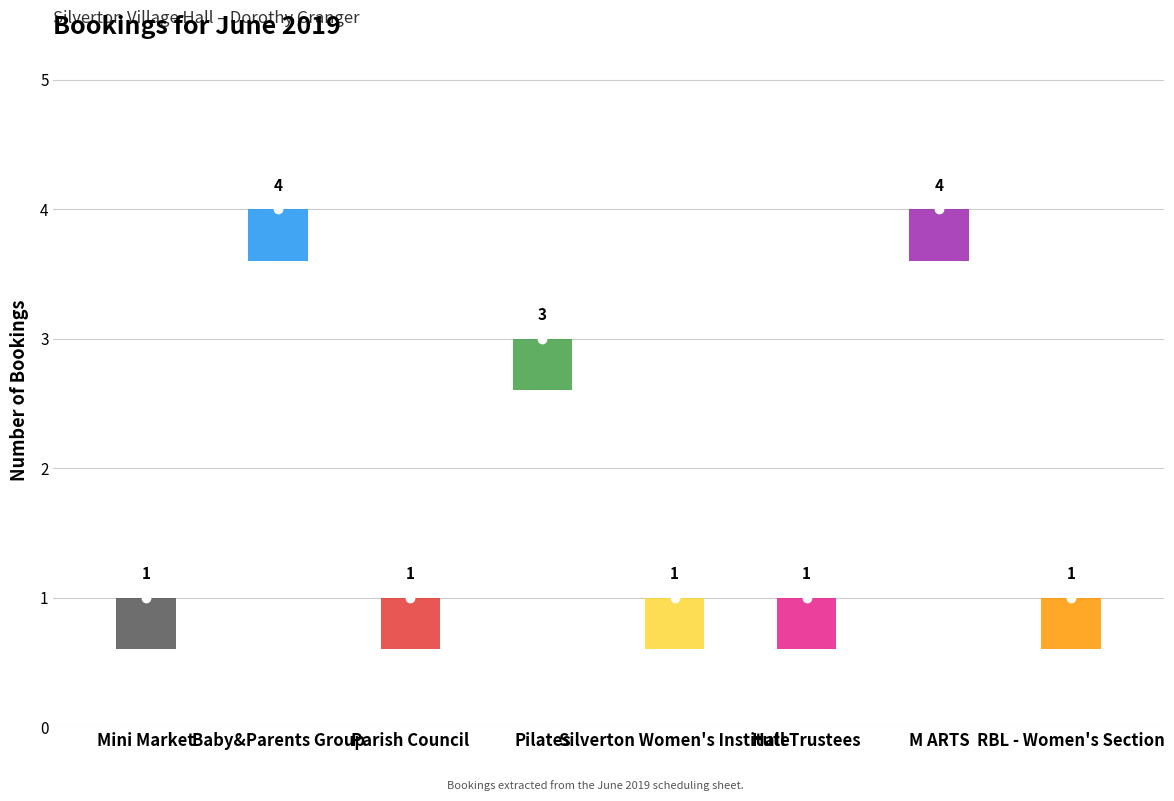

Are the bars grouped side by side (vs. stacked)?

Yes